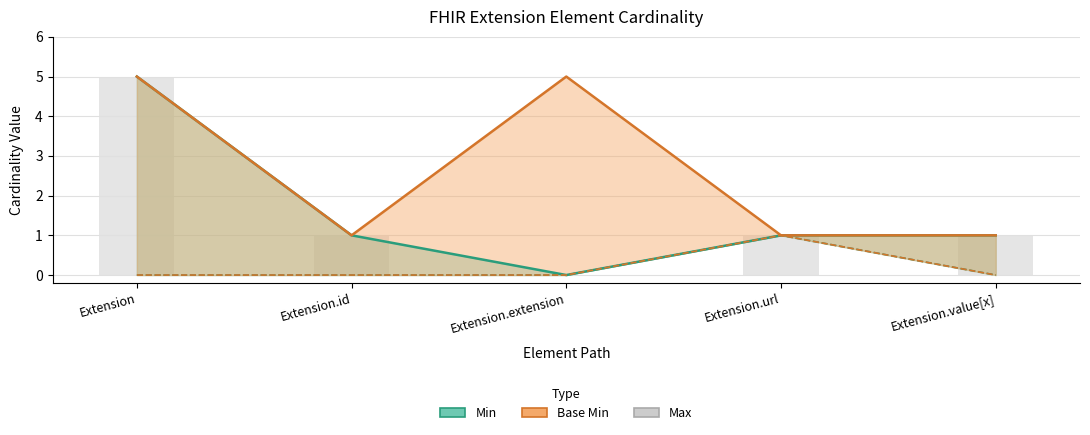

Count the values in the range 1 to 2.

3